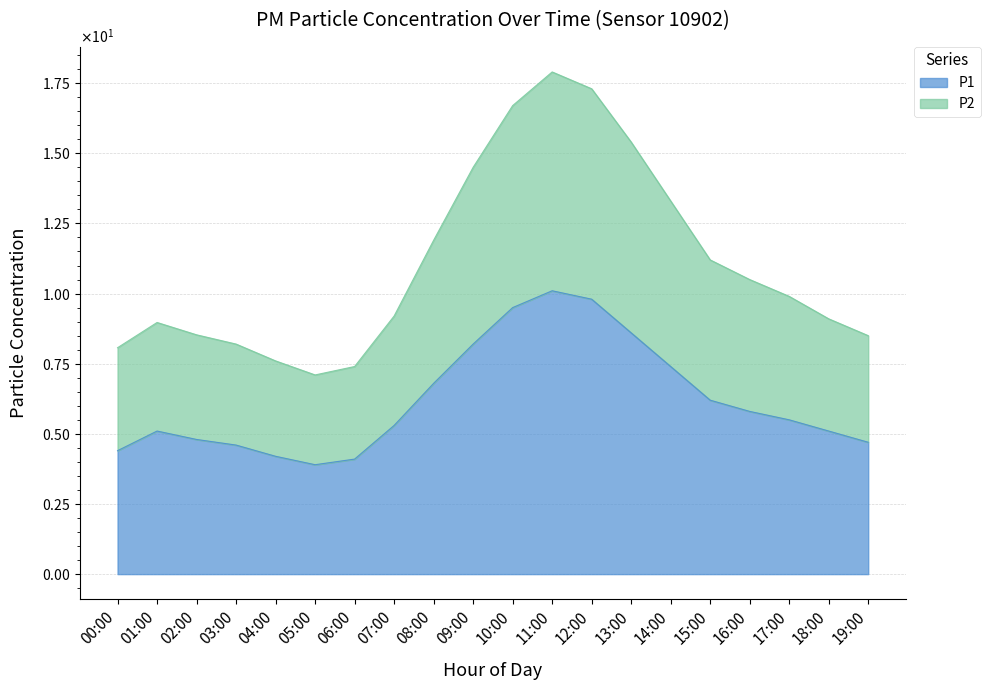

Which series has the largest range (max minus min)?

P2